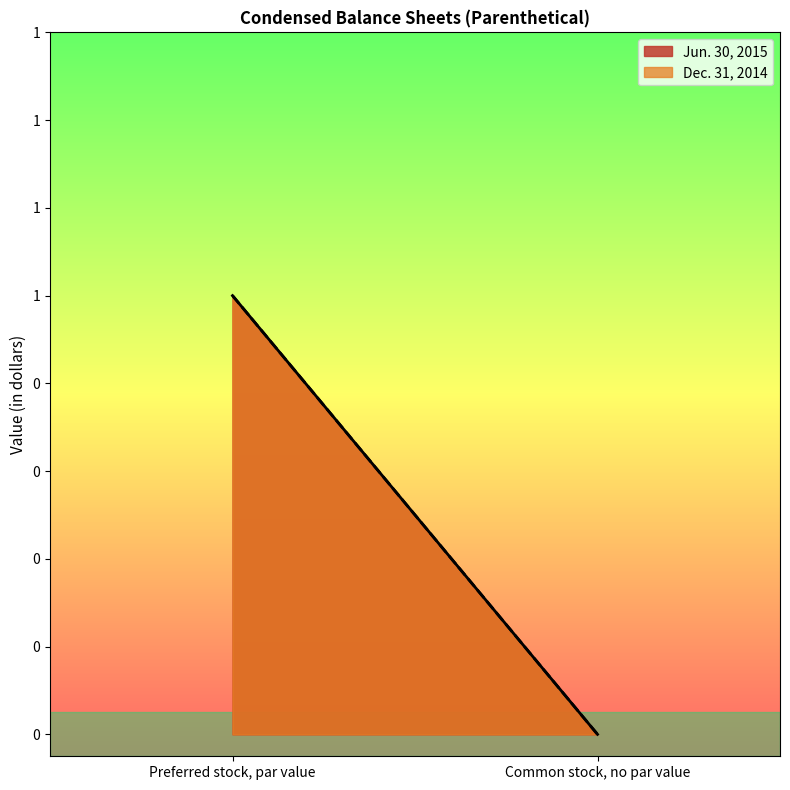

What are all the series names shown in the legend?

Jun. 30, 2015, Dec. 31, 2014